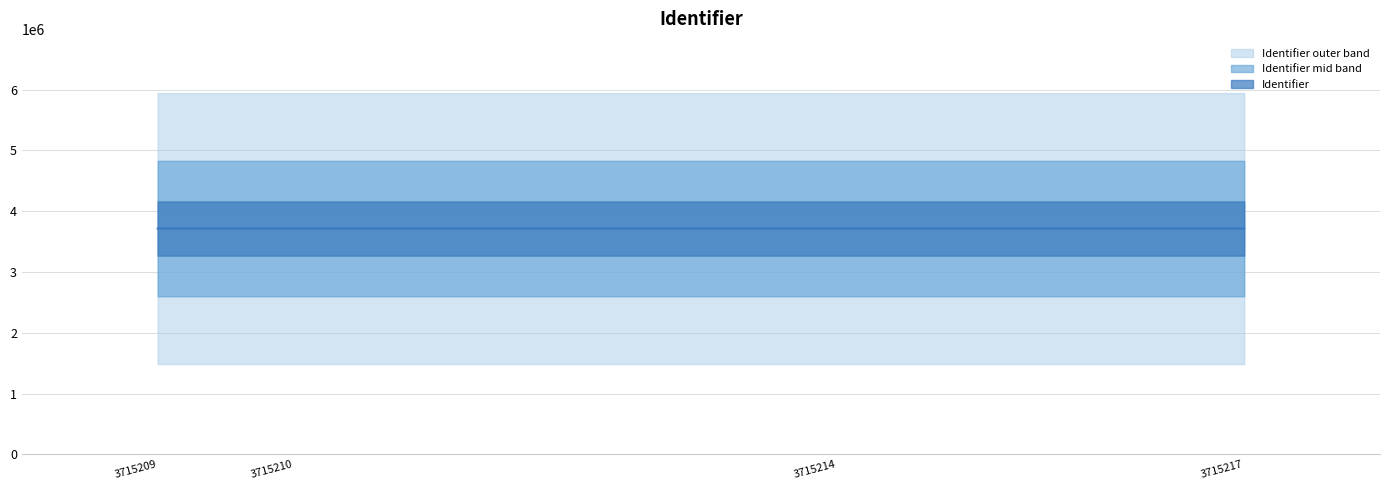

What is the difference between the second highest and minimum values?

5